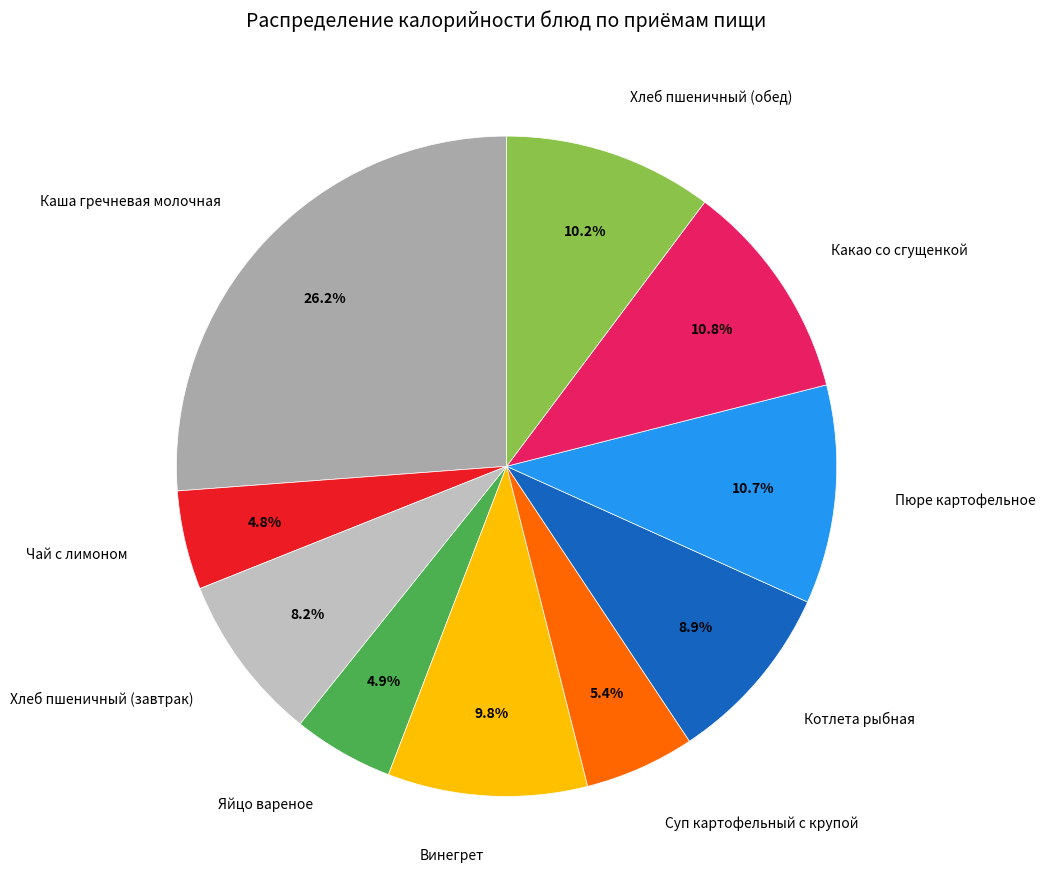

The Хлеб пшеничный (обед) slice represents 18% of the pie. True or false?

False